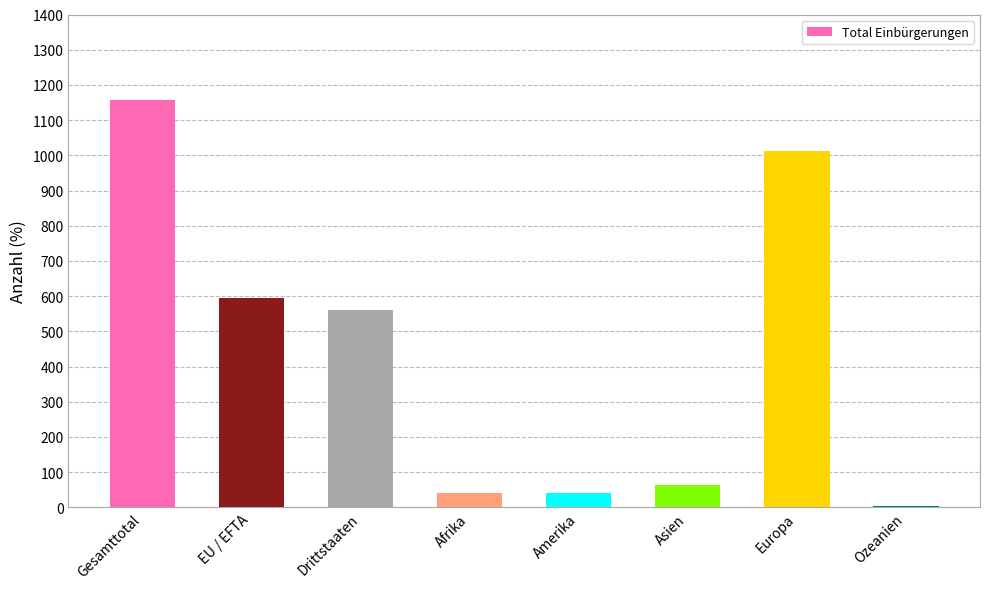

What is the greatest value displayed?

1156